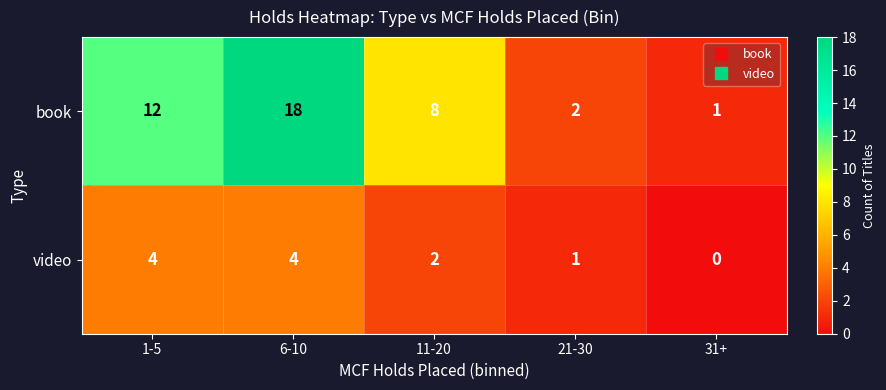

Which series has the widest spread of values?

book